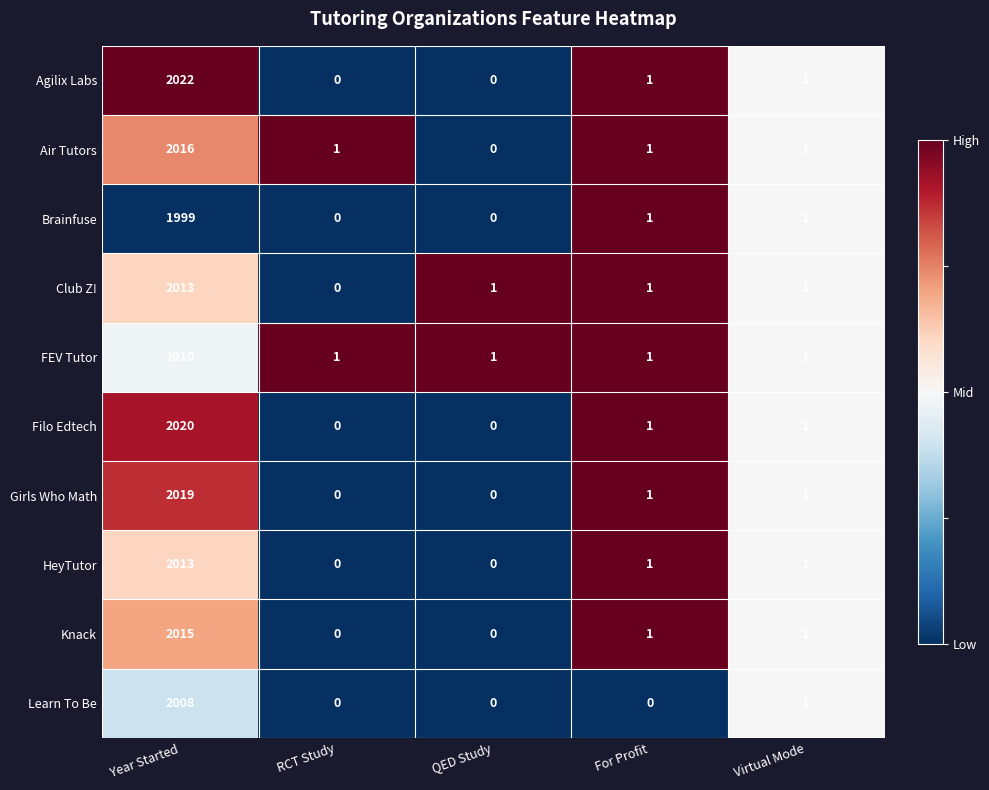

What is the approximate value of Learn To Be at Year Started, to the nearest 10?

2010